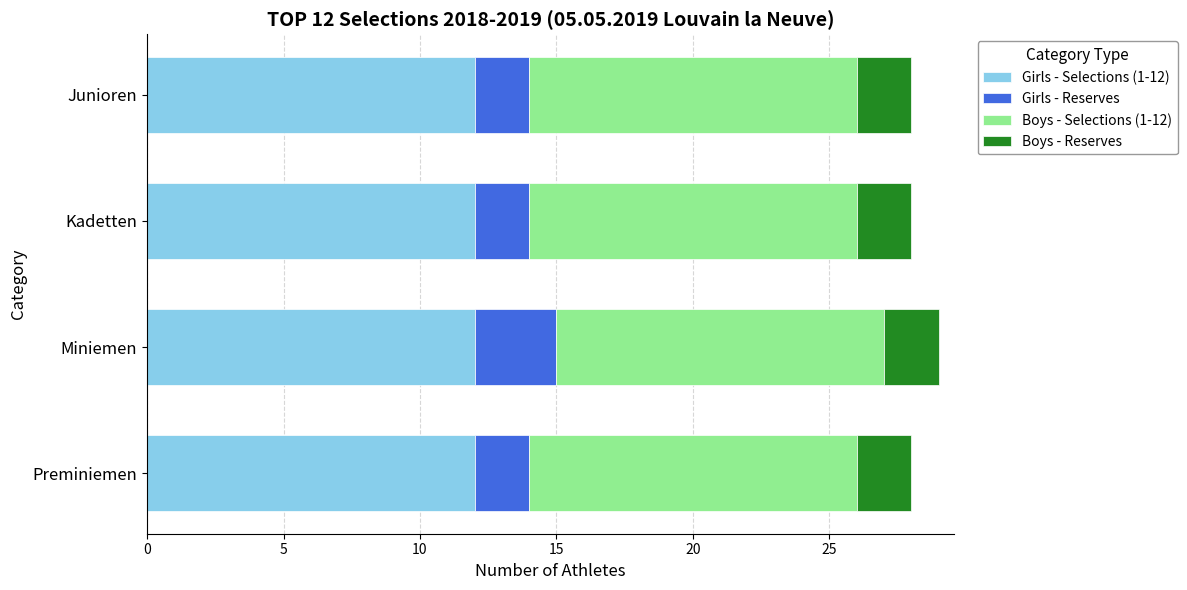

What is the lowest value of the Girls - Selections (1-12) series?

12